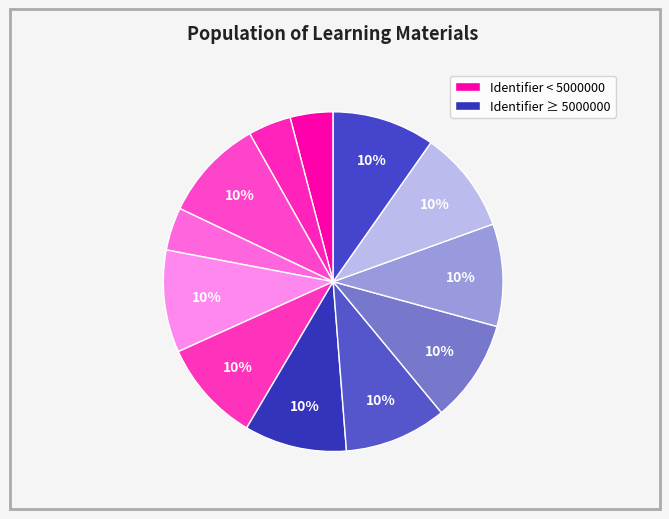

How many slices are in this pie chart?

12